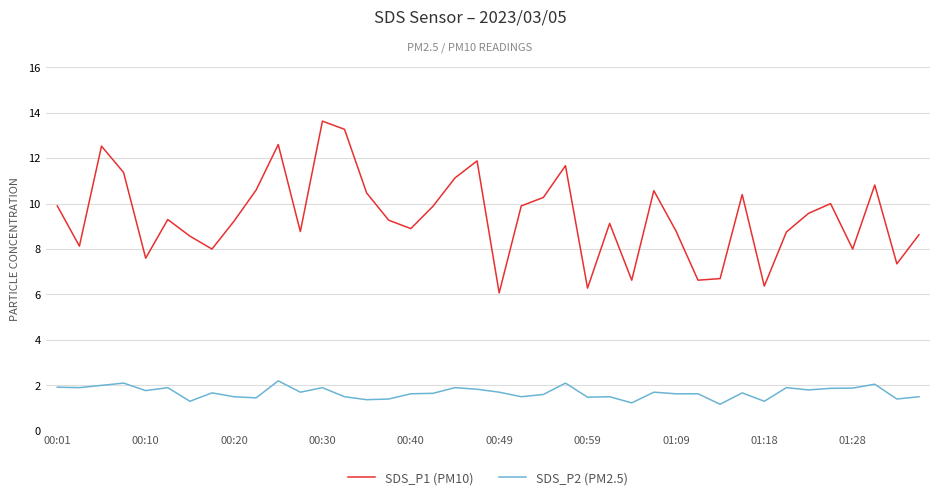

Does the chart have visible grid lines?

Yes